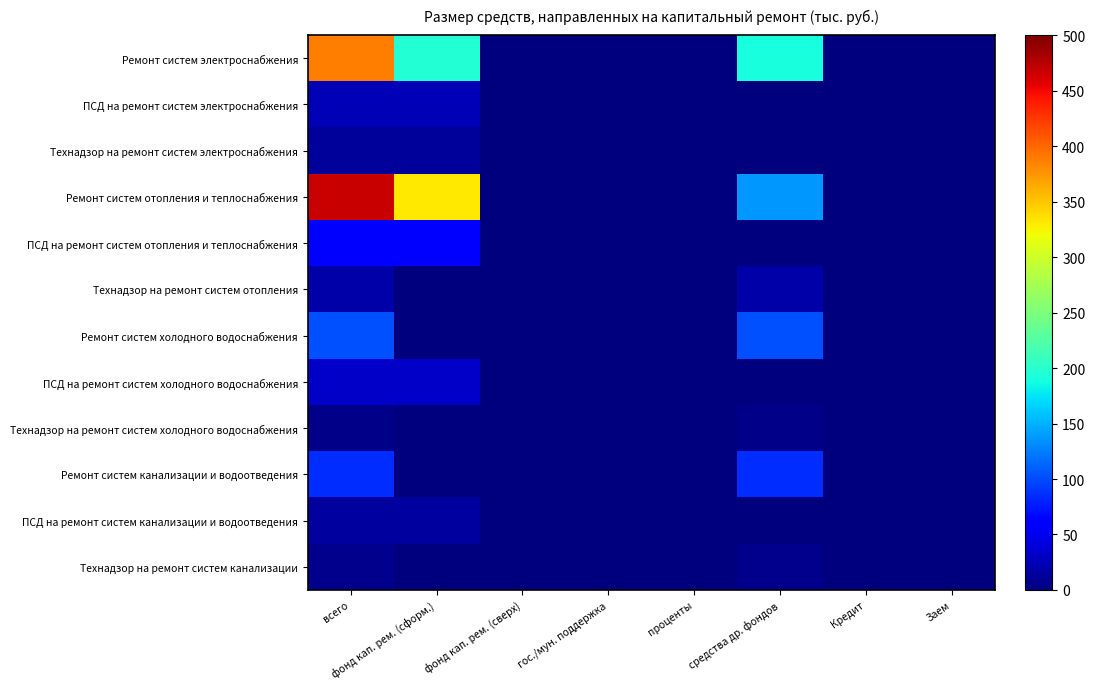

Count the number of categories in the chart.

8